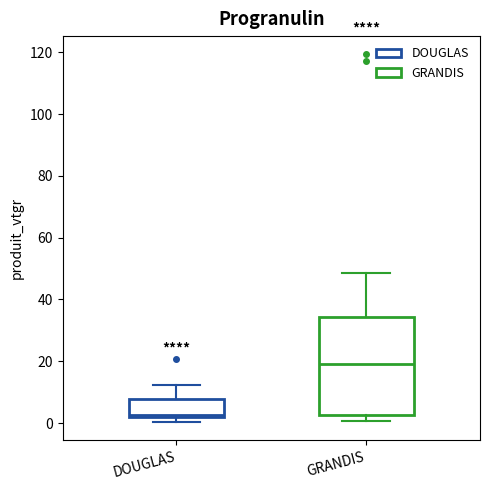

Reading left to right, read every box against the y-axis: the position of its median line, the range the box covers, and the ends of its whiskers. The values are not printed on the chart, so give them approximately, as read against the axis.

DOUGLAS: median 2 (just above the box's lower edge), box 2 to 8, whiskers 0 to 12
GRANDIS: median 18, box 2 to 34, whiskers 0 to 48